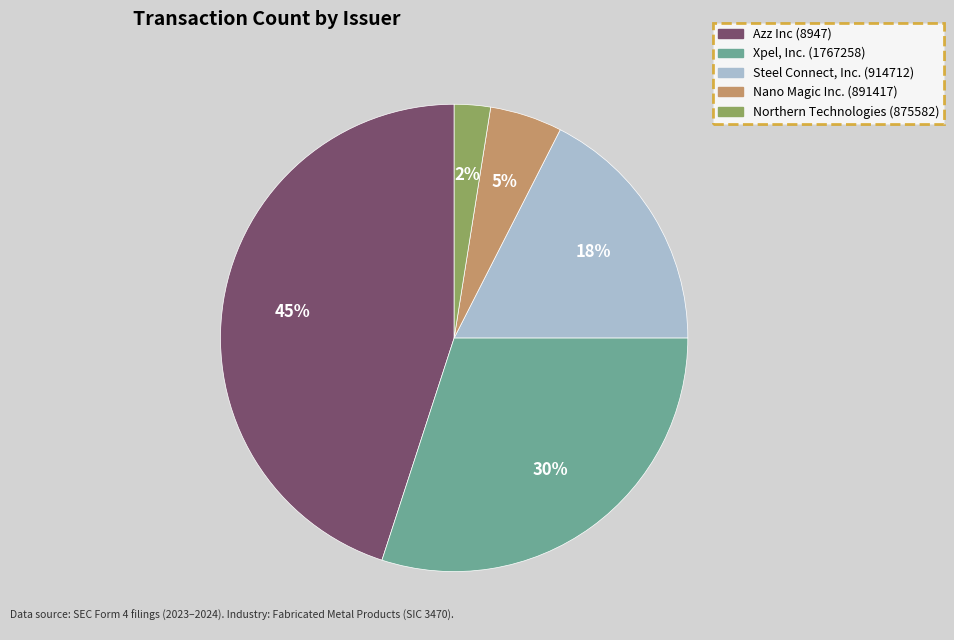

Rank the categories by value from lowest to highest.

Northern Technologies (875582), Nano Magic Inc. (891417), Steel Connect, Inc. (914712), Xpel, Inc. (1767258), Azz Inc (8947)